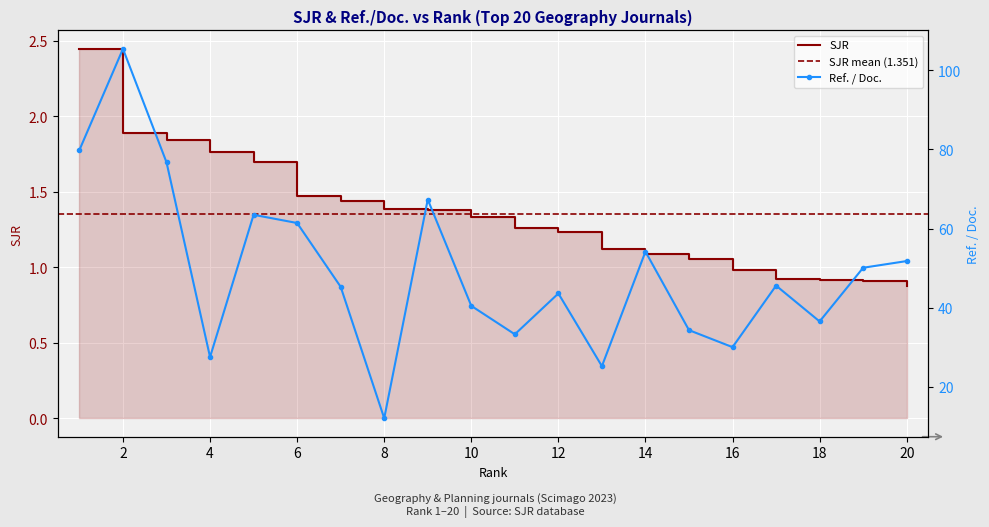

List the series in order of their peak value, lowest first.

SJR, Ref. / Doc.